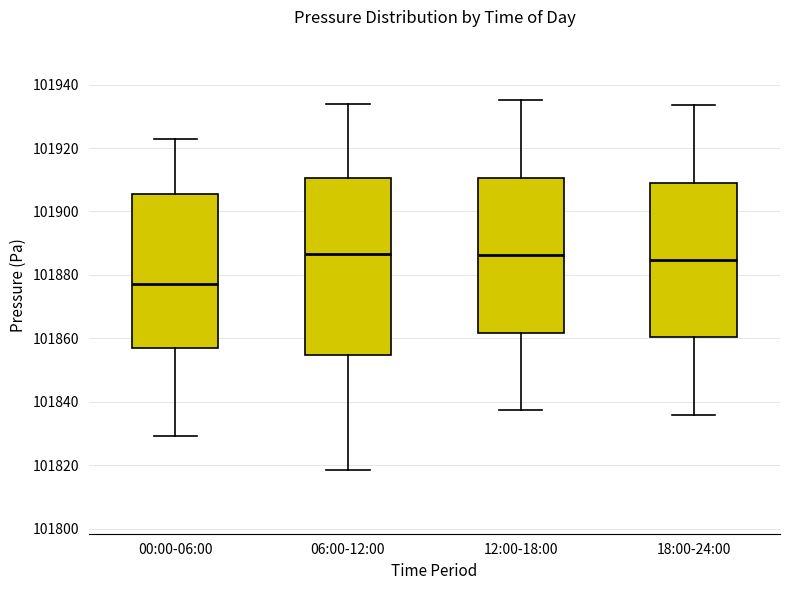

Where does the lower whisker of the box for 18:00-24:00 end on the y-axis? The values are not printed on the chart, so give them approximately, as read against the axis.

101836